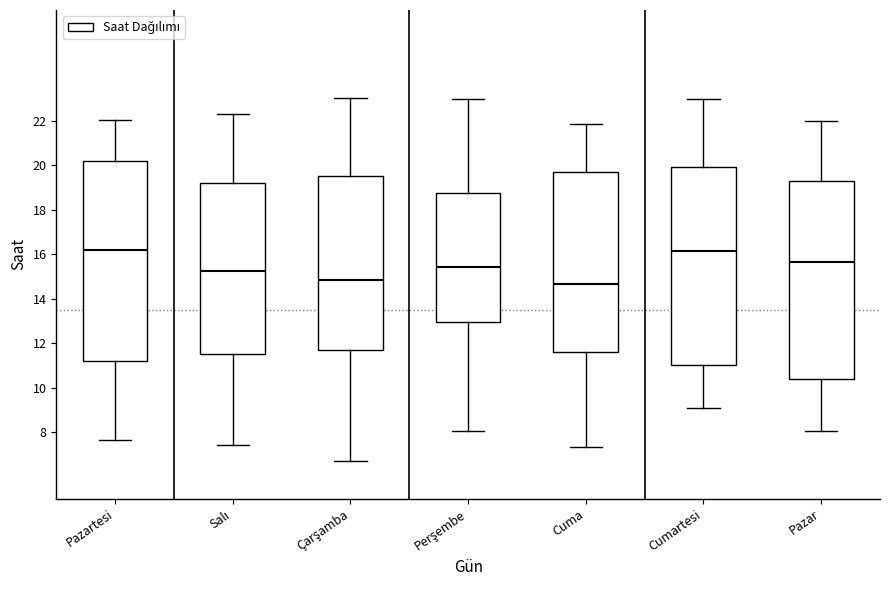

Where is the lower edge of the box for Perşembe on the y-axis? The values are not printed on the chart, so give them approximately, as read against the axis.

13.0